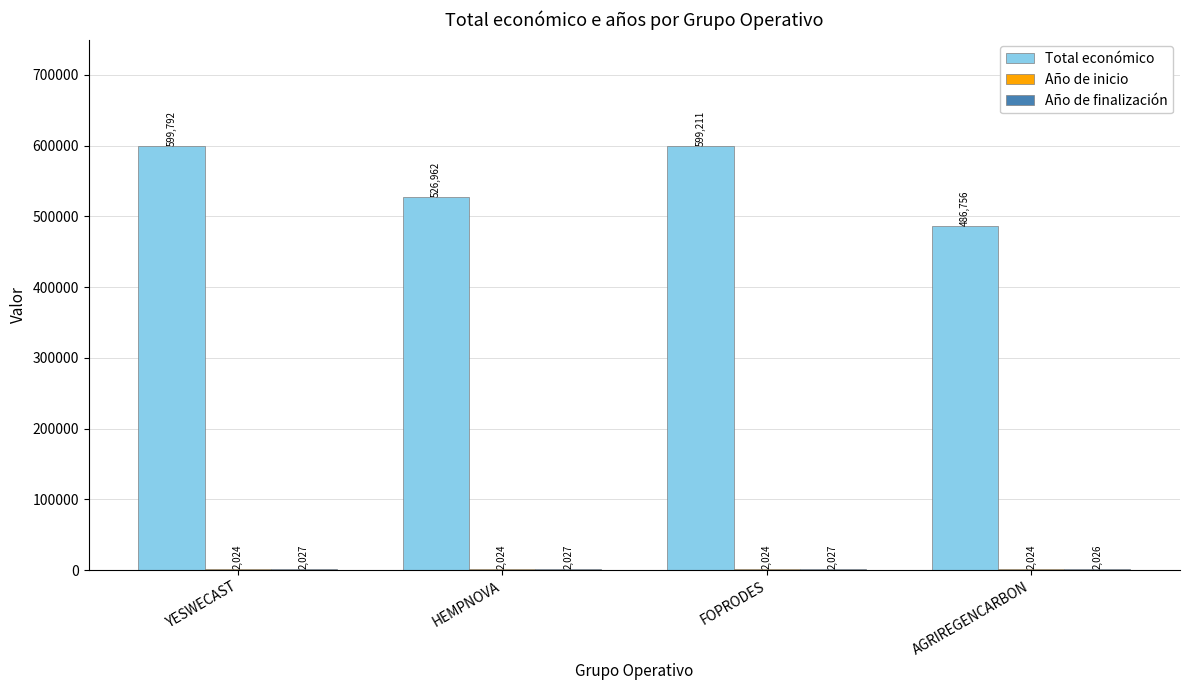

True or false: Total económico has a value of 841666 at YESWECAST.

False